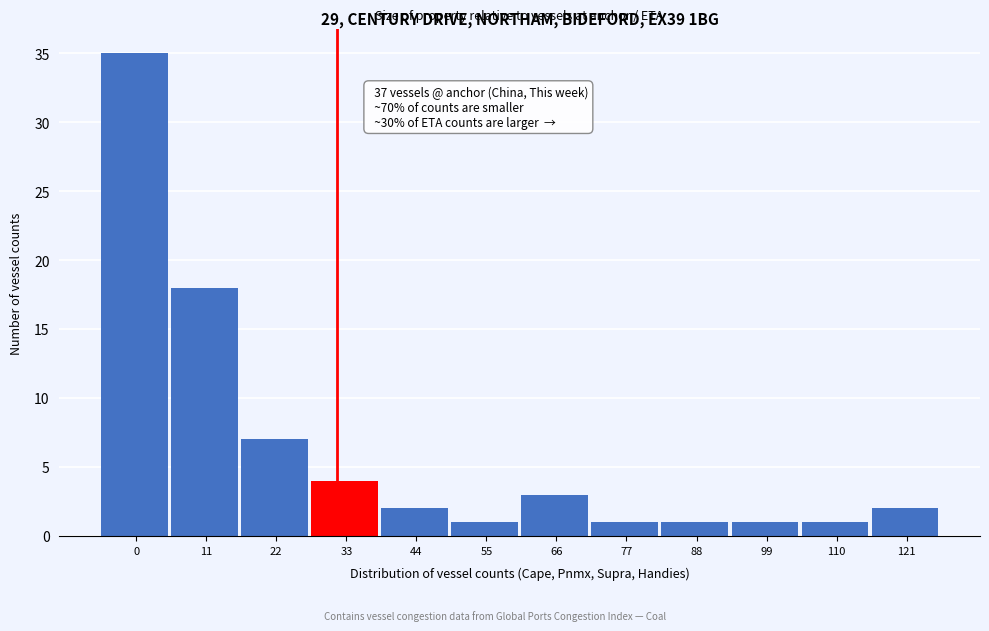

Reading left to right, transcribe all the data shown in this chart.

0=35	11=18	22=7	33=4	44=2	55=1	66=3	77=1	88=1	99=1	110=1	121=2